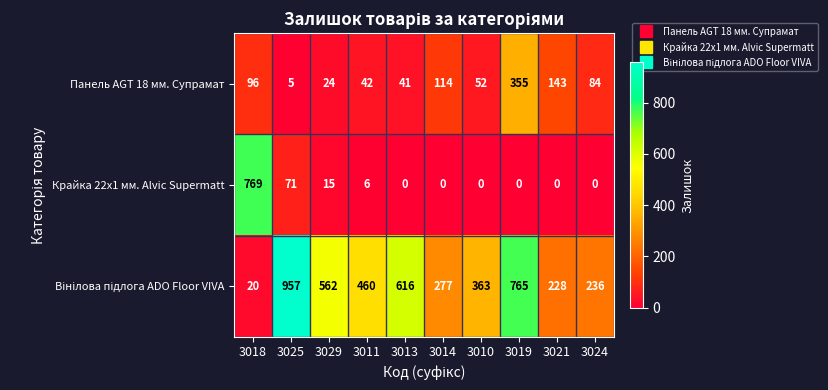

What is the spread (max minus min) of values at 3011?

454